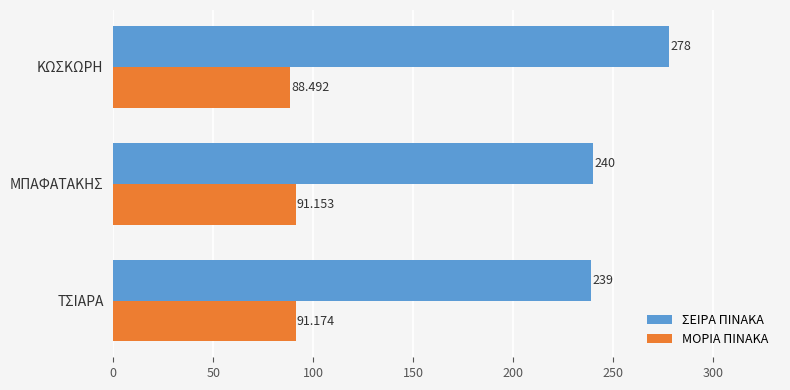

How many series are shown in this chart?

2